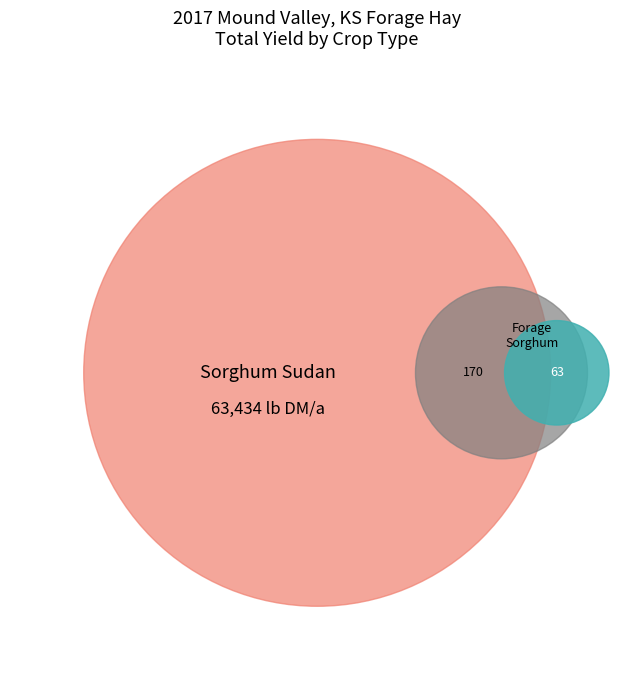

To the nearest percent, what is the difference between the largest and smallest slice percentages?

2%